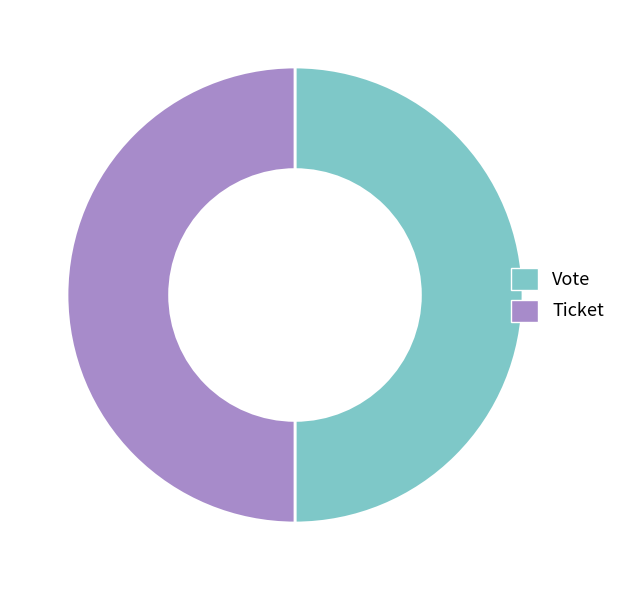

Do Vote and Ticket together represent more than half of the pie?

Yes